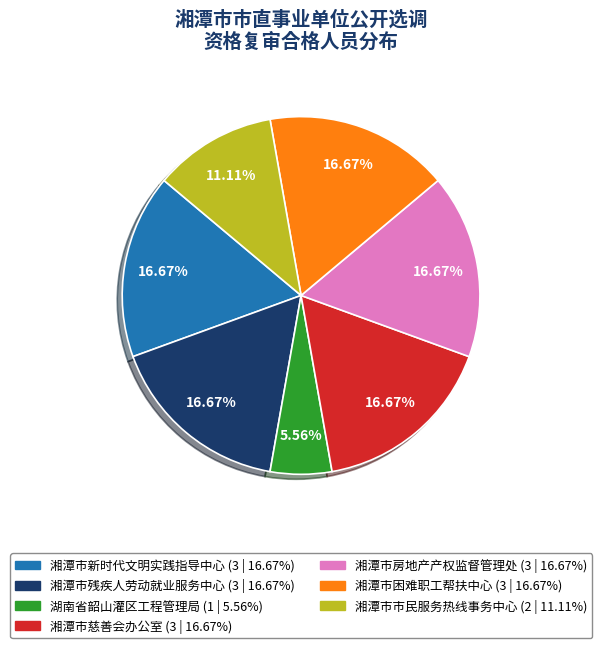

Do 湘潭市房地产产权监督管理处 and 湘潭市慈善会办公室 together represent more than half of the pie?

No